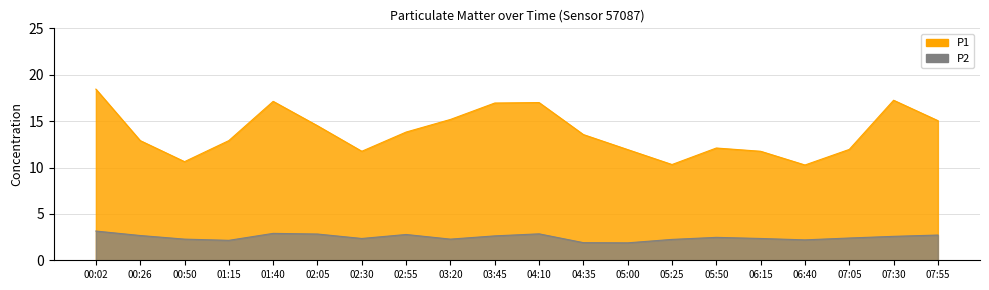

True or false: P1 and P2 intersect in this chart.

False